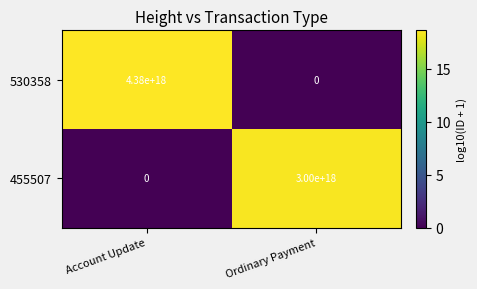

At which category is the sum across all series the highest?

Account Update